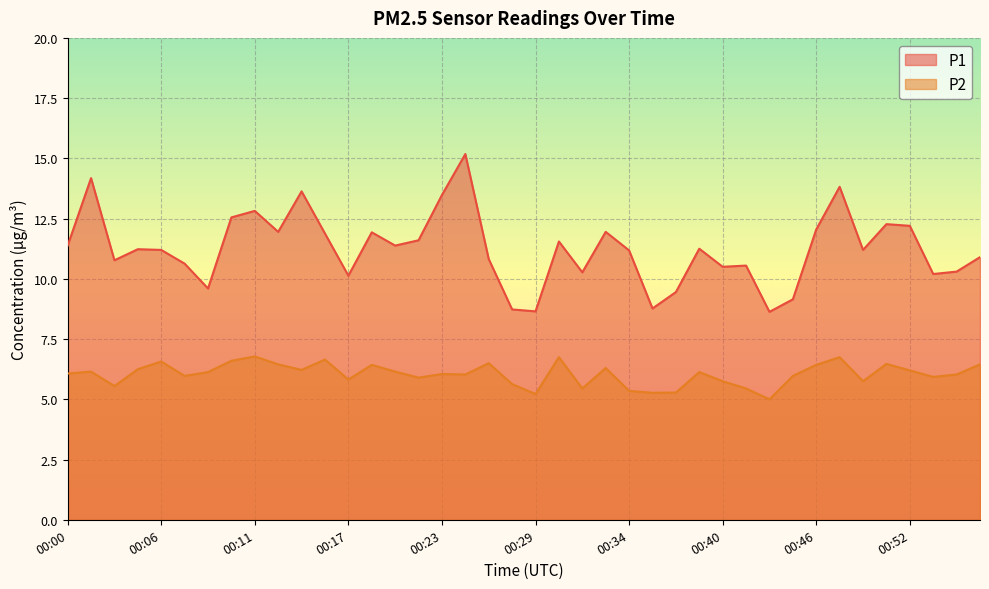

At how many categories does at least one series exceed 8?

40